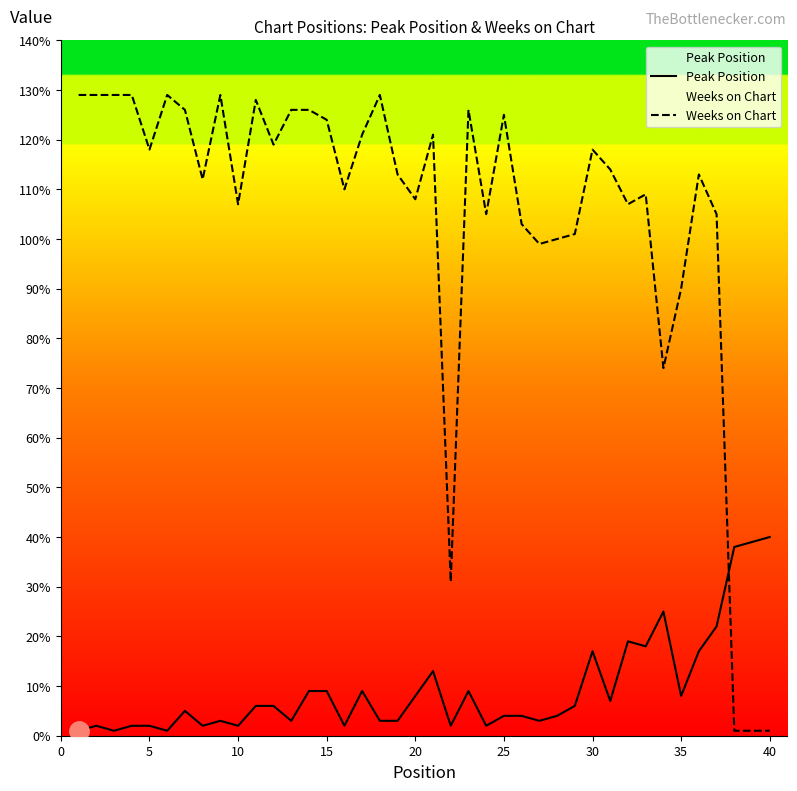

The value of Weeks on Chart at 10 is 147. True or false?

False